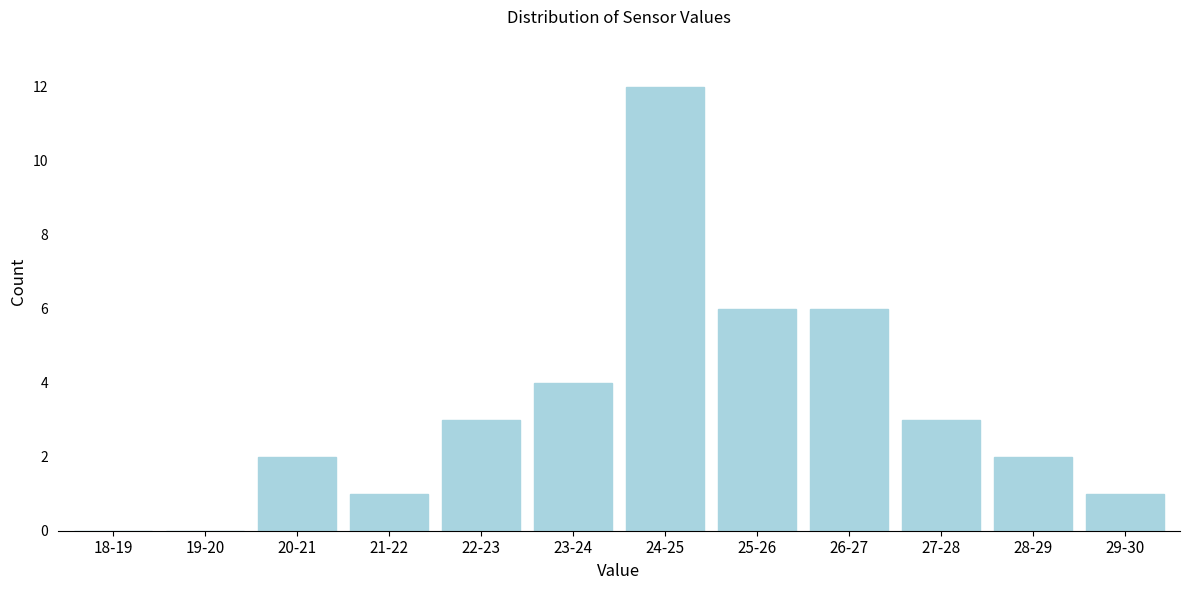

Reading left to right, transcribe all the data shown in this chart.

18-19=0	19-20=0	20-21=2	21-22=1	22-23=3	23-24=4	24-25=12	25-26=6	26-27=6	27-28=3	28-29=2	29-30=1